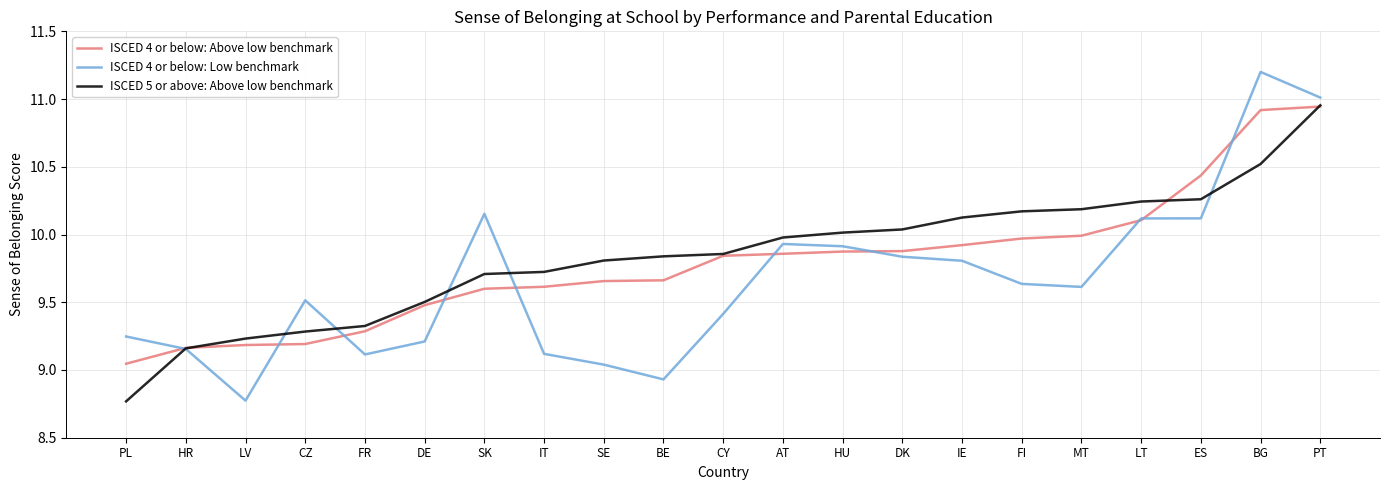

Rank the series at ES from highest to lowest value.

ISCED 4 or below: Above low benchmark, ISCED 5 or above: Above low benchmark, ISCED 4 or below: Low benchmark